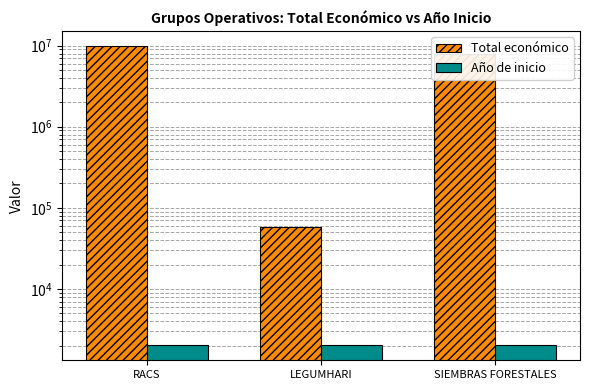

What is the label of the 3rd bar from the right?

RACS